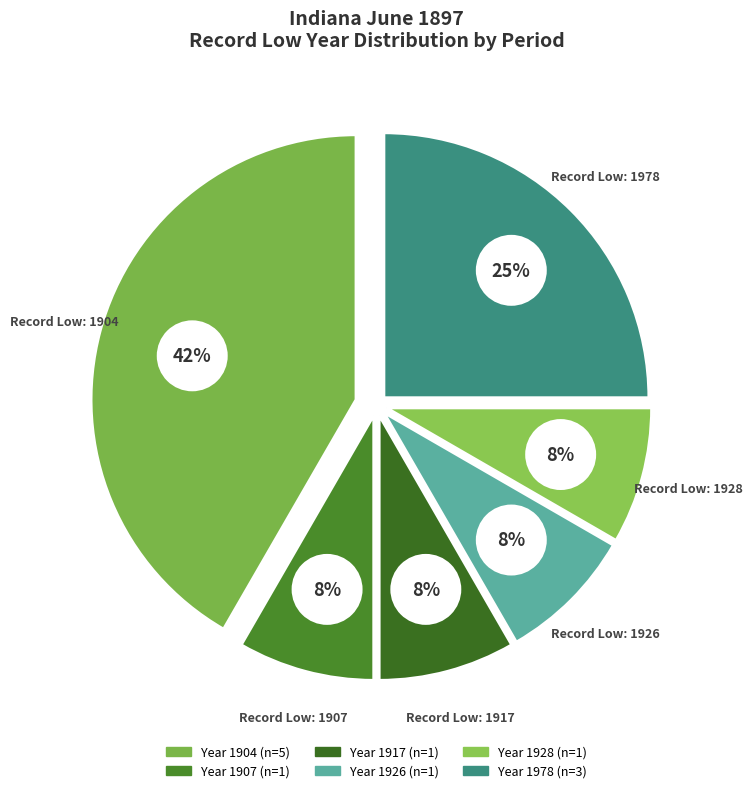

Does any single category account for the majority?

No